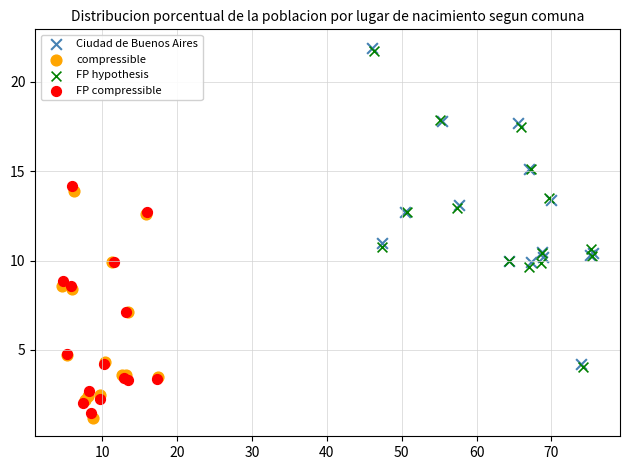

Which series has the largest Y range (max minus min)?

FP hypothesis